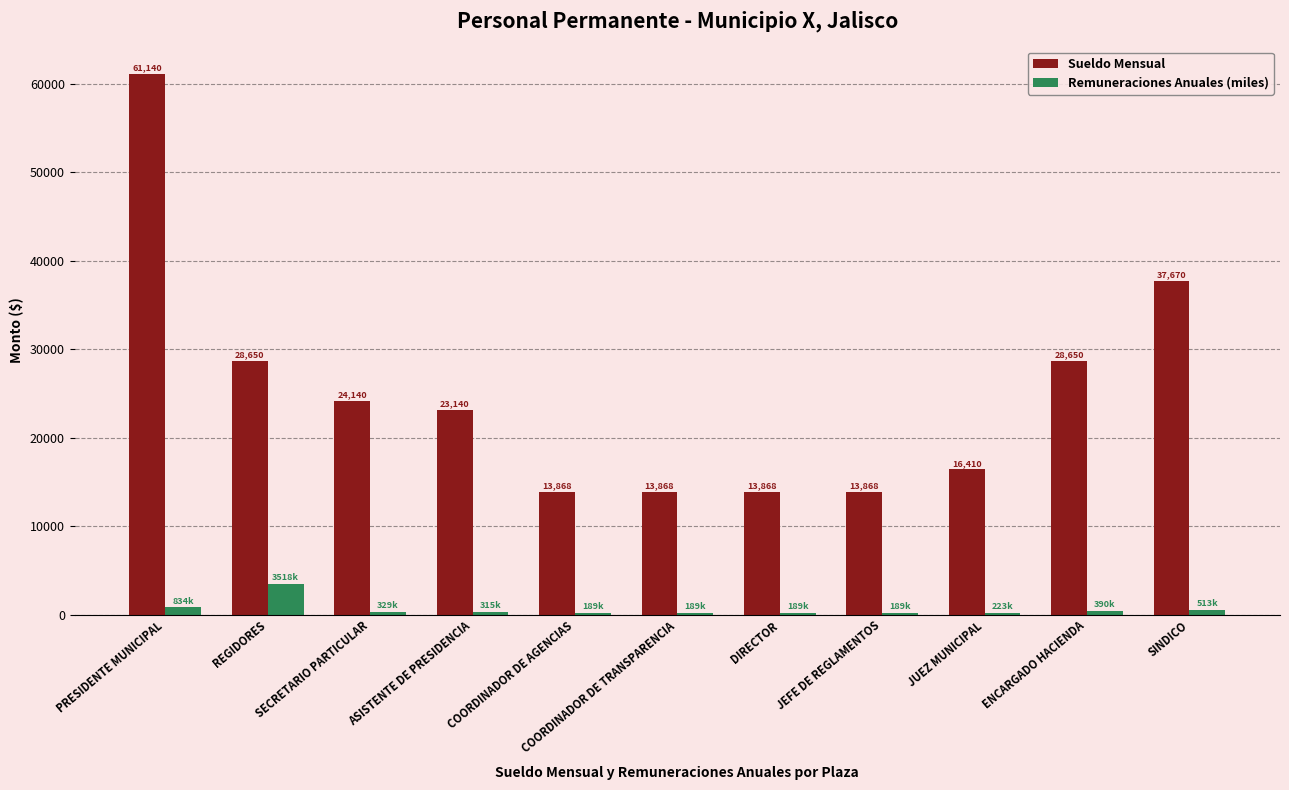

Which series changed the most between COORDINADOR DE AGENCIAS and SINDICO?

Sueldo Mensual